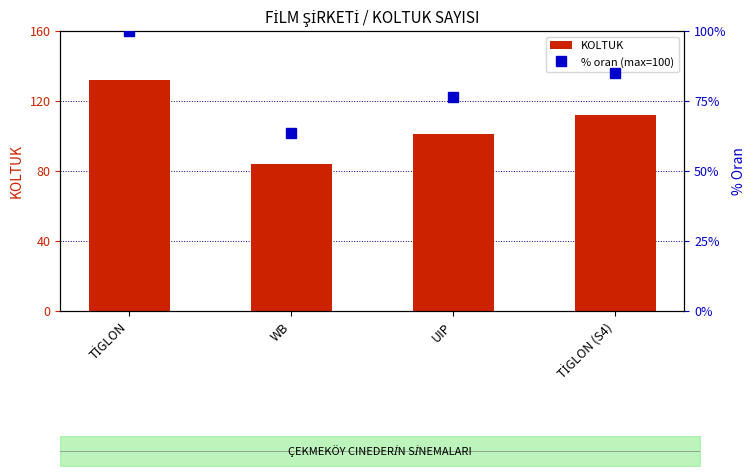

What is the value of the KOLTUK bar at the 4th from the left?

112